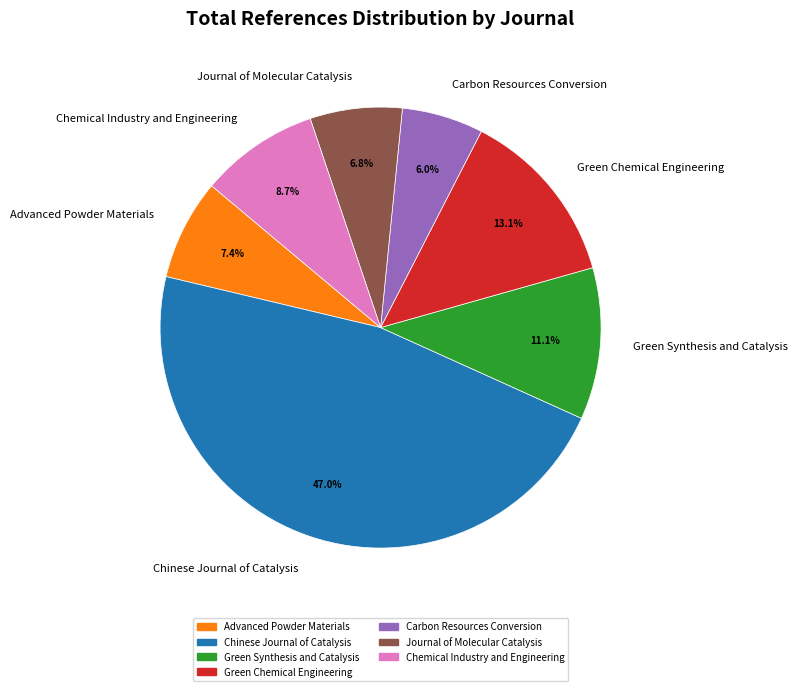

Is the sum of Journal of Molecular Catalysis and Advanced Powder Materials greater than half?

No